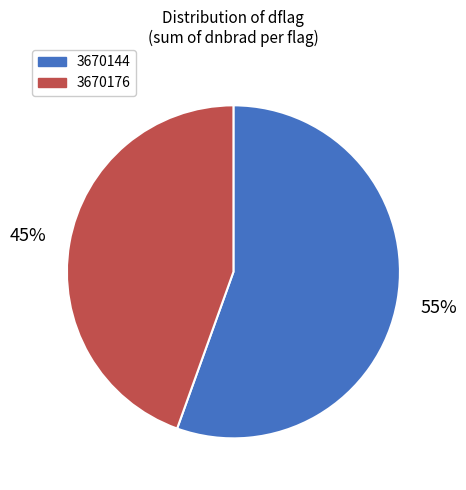

The 3670144 slice represents 55% of the pie. True or false?

True